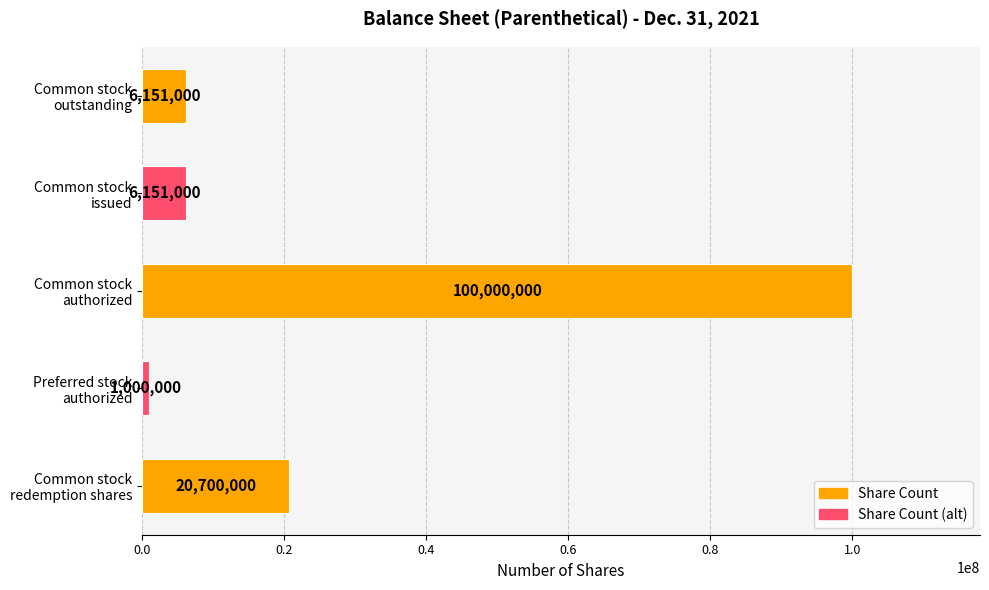

What is the smallest value displayed?

1000000